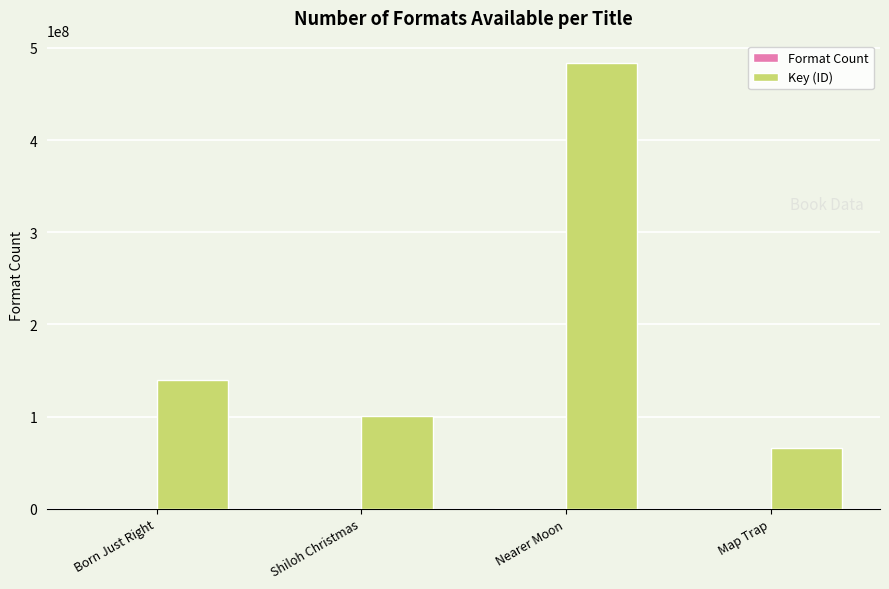

Which series changed the most between Born Just Right and Nearer Moon?

Key (ID)